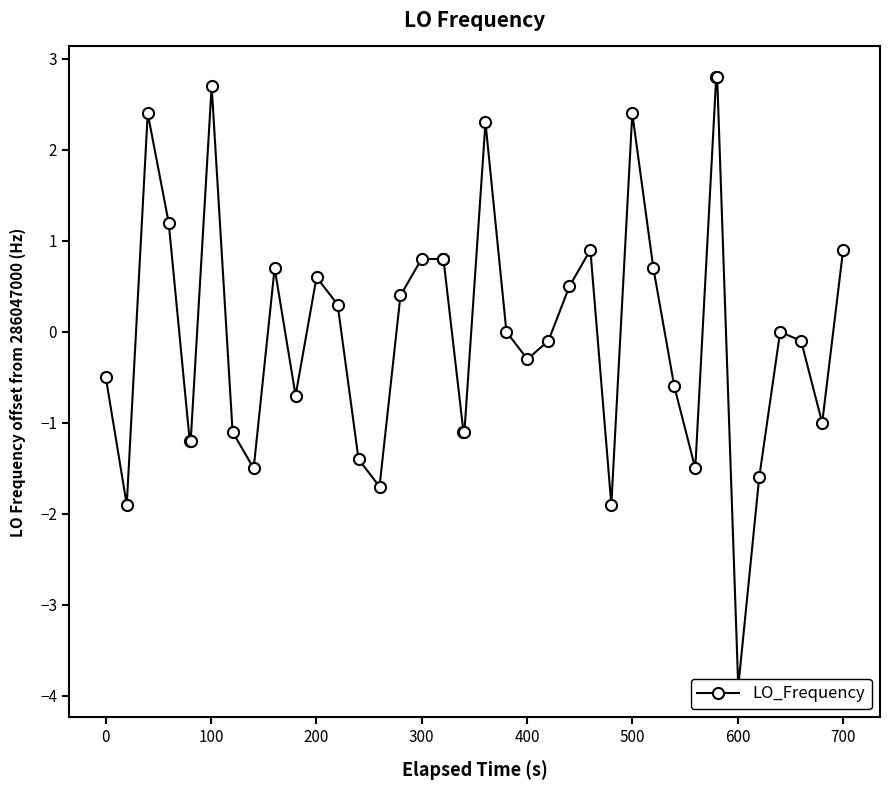

What is the value of the 17th point from the left?

0.8